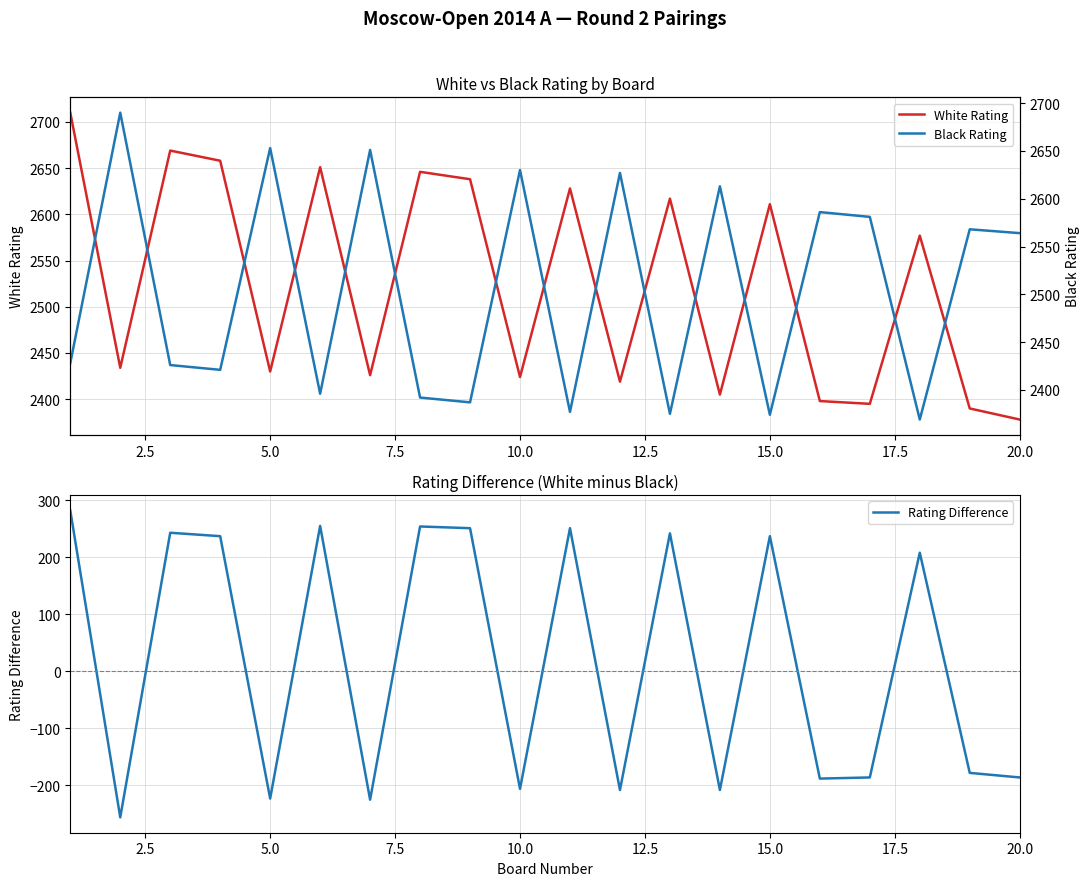

Reading left to right, list all the values displayed in this chart.

White Rating: 2710	2434	2669	2658	2430	2651	2426	2646	2638	2424	2628	2419	2617	2405	2611	2398	2395	2577	2390	2378
Rating Difference: 282	-256	243	237	-223	255	-225	254	251	-206	251	-208	242	-208	237	-188	-186	208	-178	-186
Black Rating: 2428	2690	2426	2421	2653	2396	2651	2392	2387	2630	2377	2627	2375	2613	2374	2586	2581	2369	2568	2564